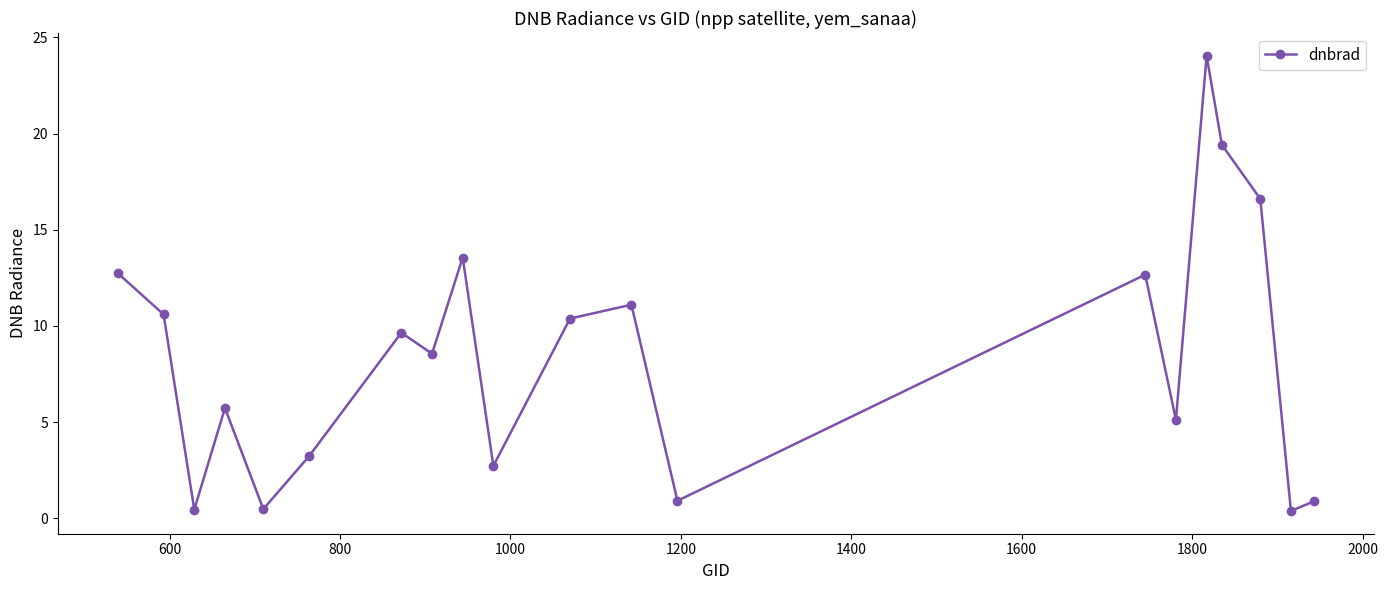

What is the average value?

8.5